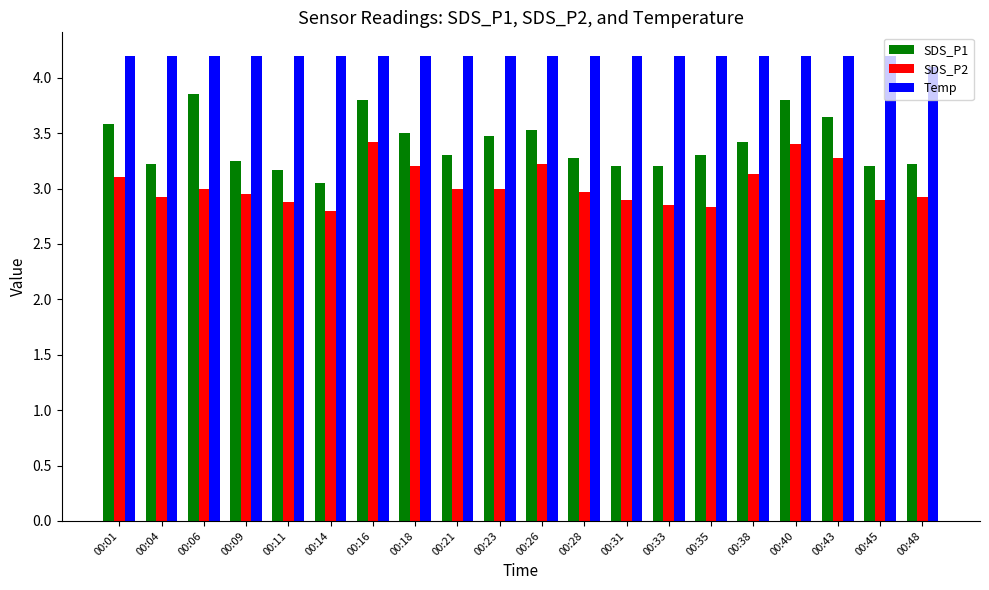

Is it true that SDS_P2 equals 4.7 at 00:40?

False